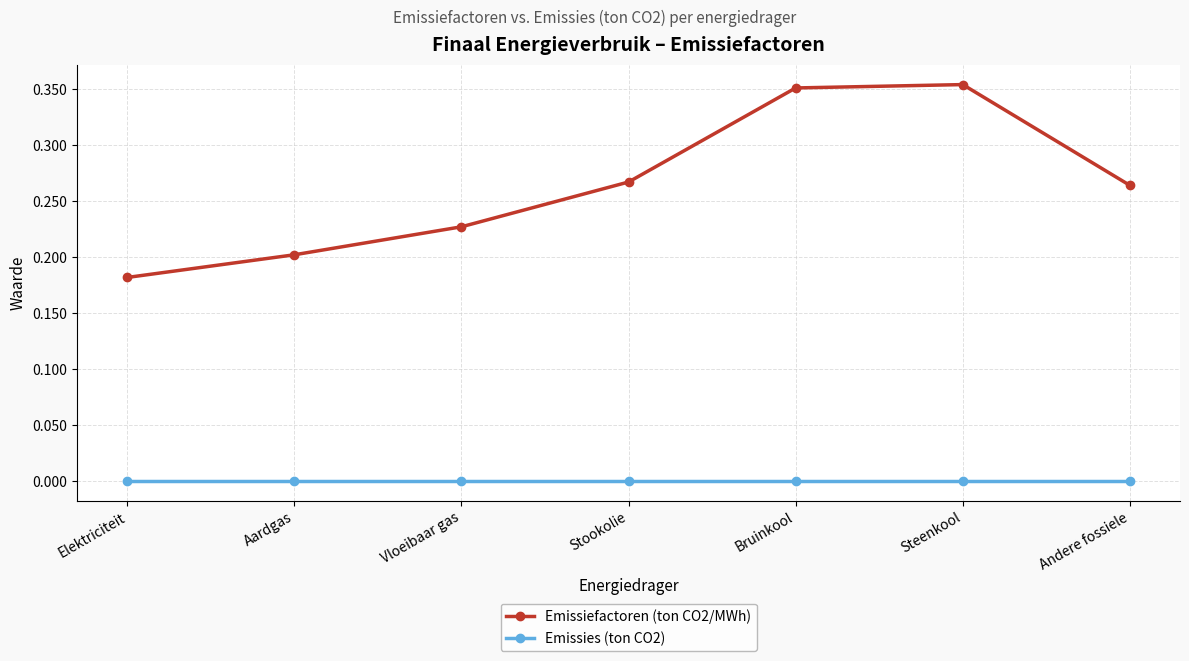

True or false: Emissiefactoren (ton CO2/MWh) has more than 1 points higher than both neighbors.

False